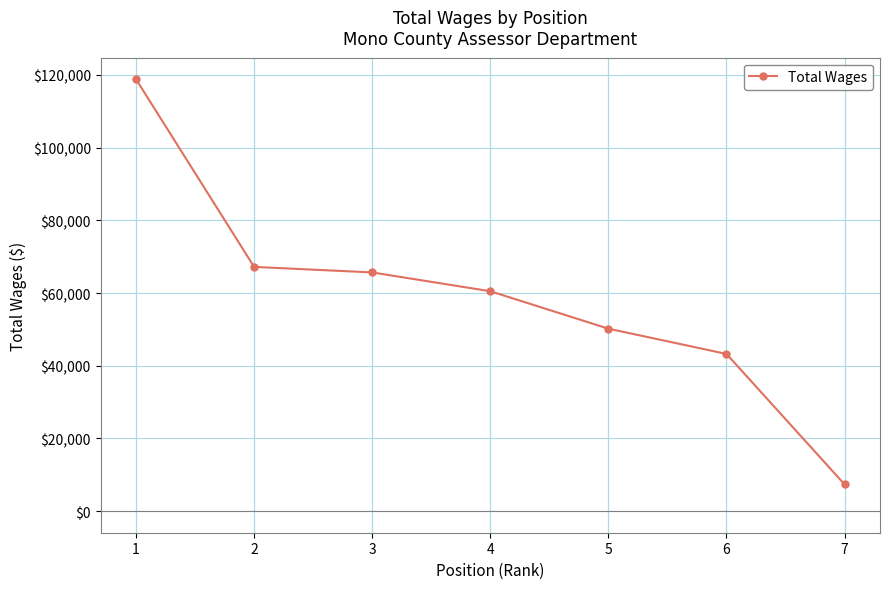

Reading right to left, extract all data points from this chart.

7=7361	6=43250	5=50198	4=60498	3=65675	2=67199	1=118817